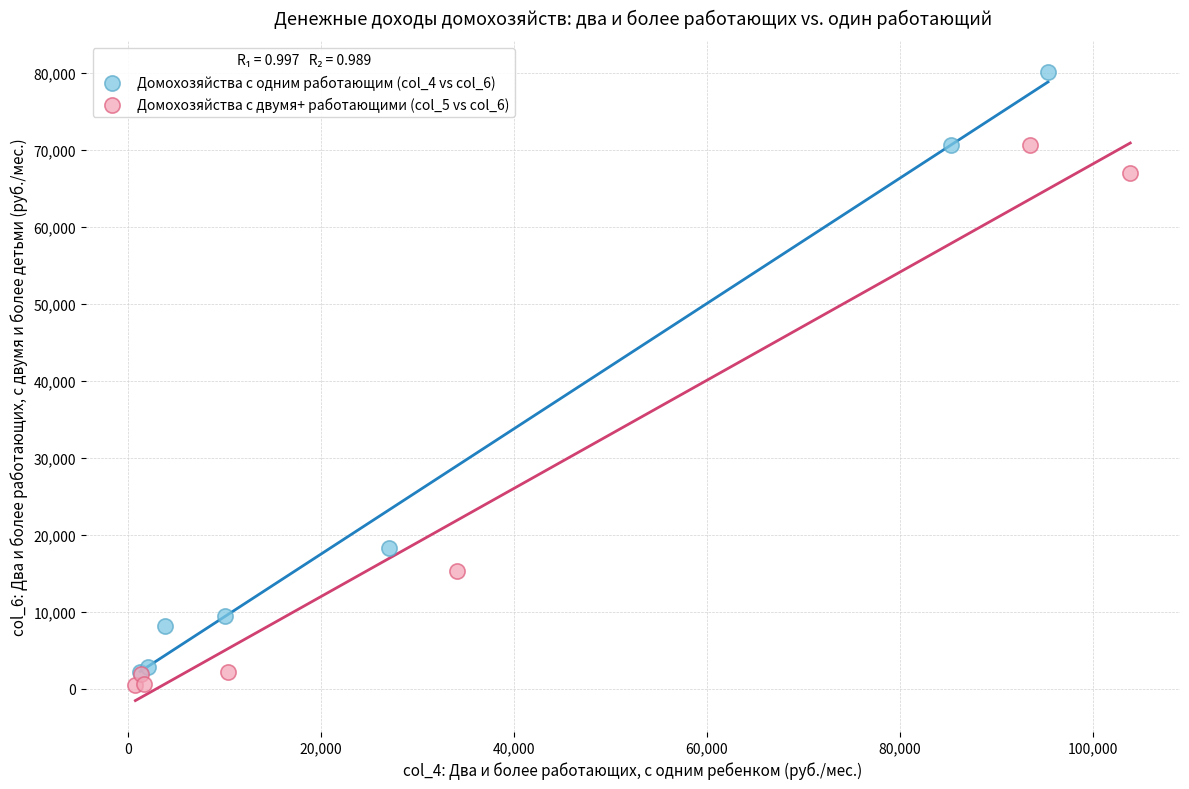

Which series reaches the minimum Y coordinate?

Домохозяйства с двумя+ работающими (col_5 vs col_6)